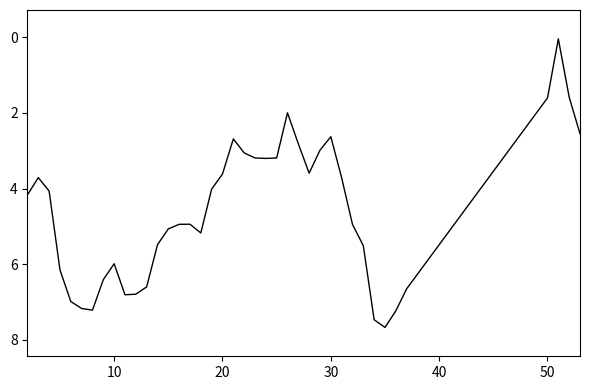

Is this an area chart (filled region under the line)?

No